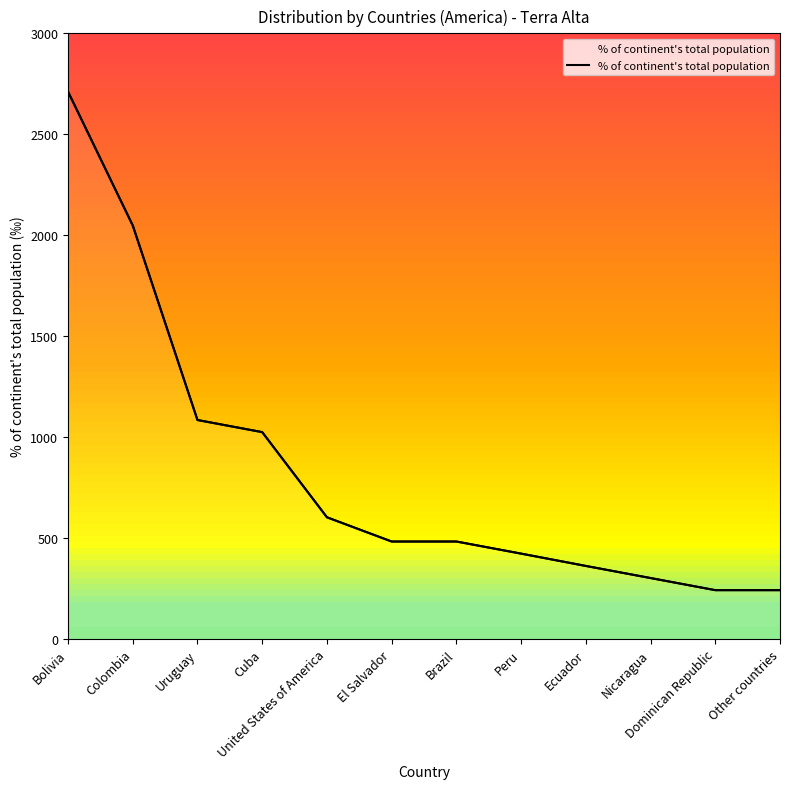

What is the difference between the maximum and minimum values?

2470